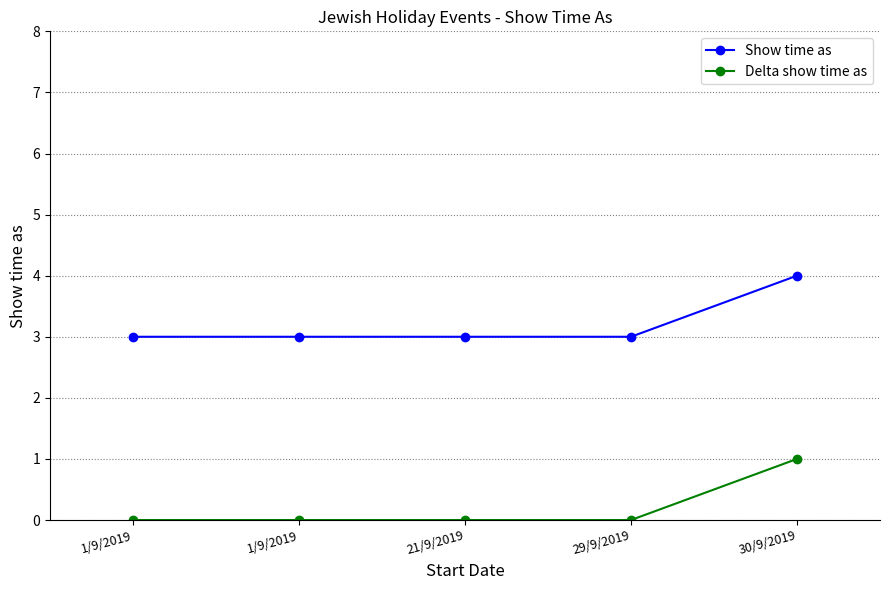

How many lines are shown in the chart?

2